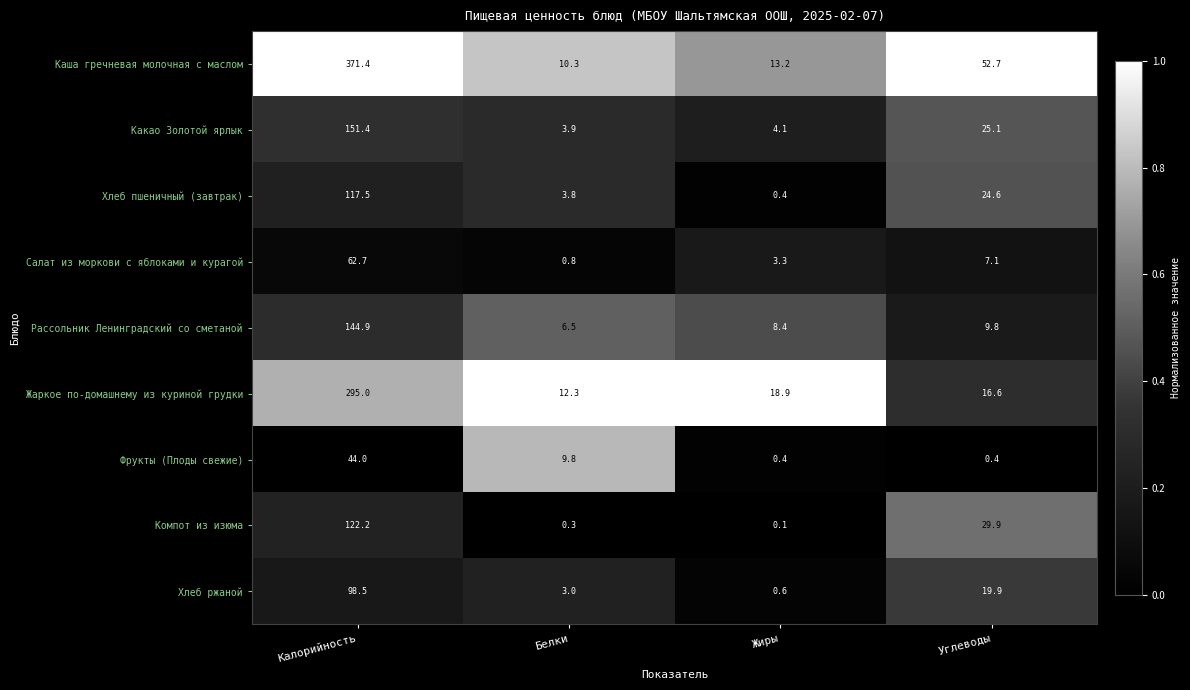

Which label corresponds to the largest value in the chart?

Калорийность